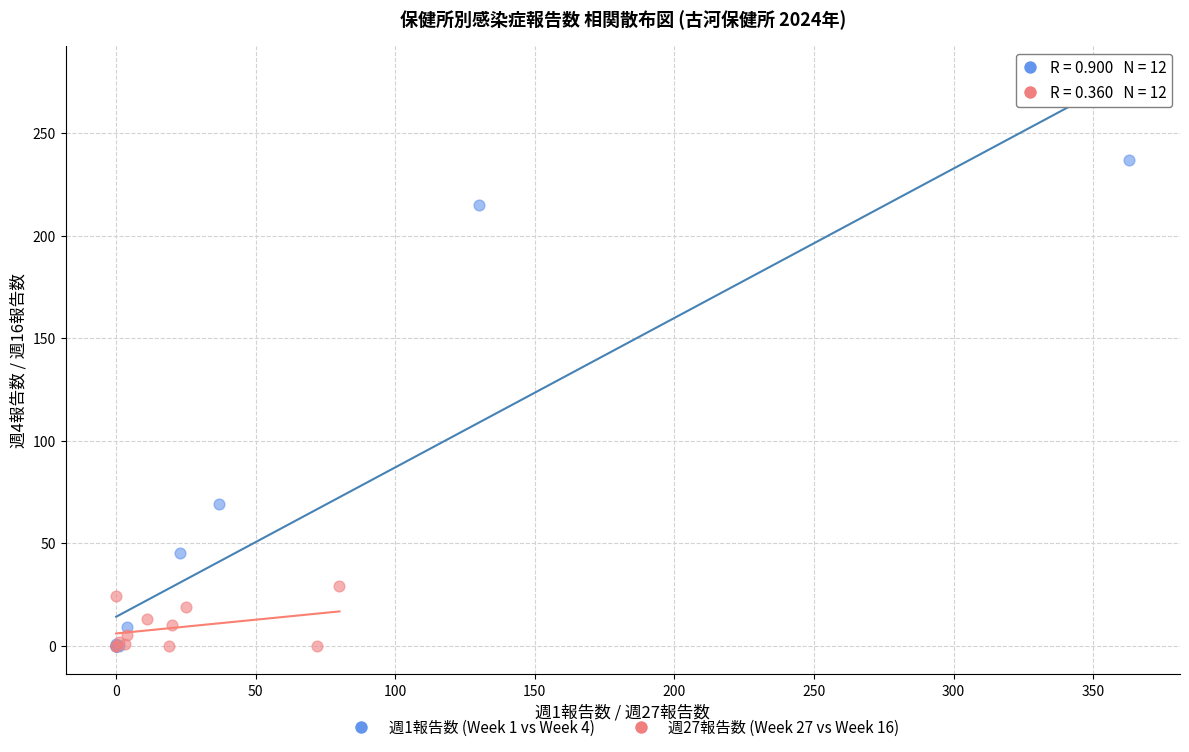

What are all the series names shown in the legend?

週1報告数 (Week 1 vs Week 4), 週27報告数 (Week 27 vs Week 16)